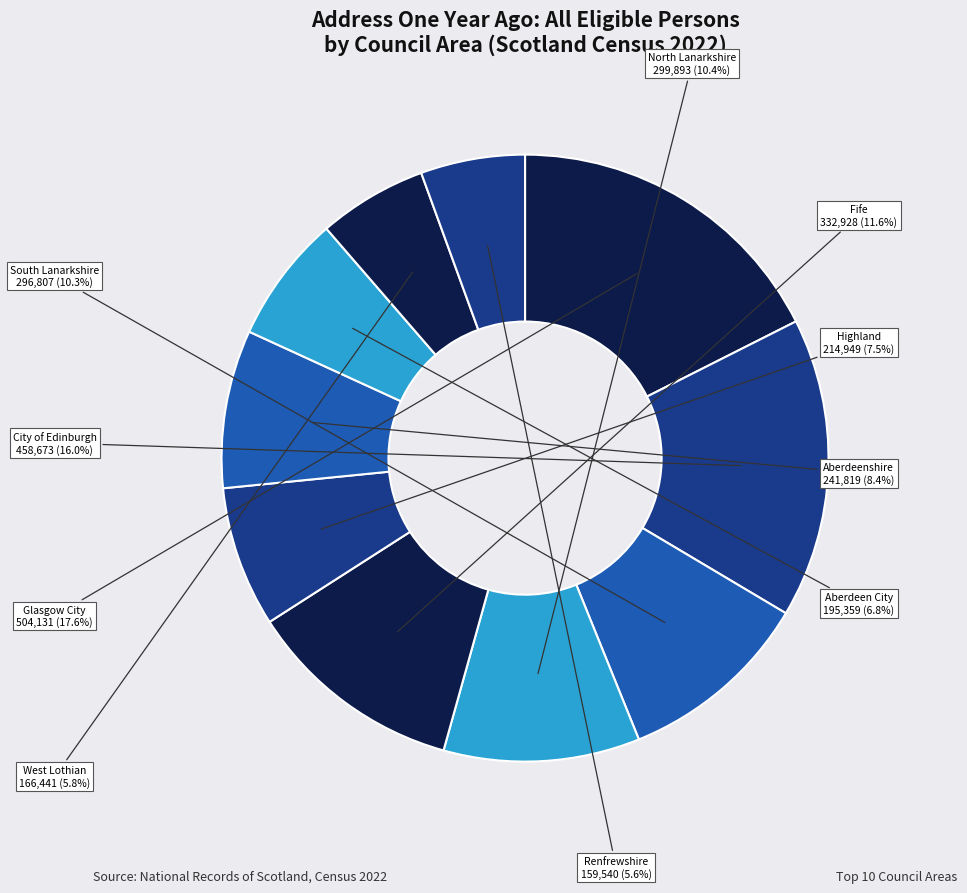

What percentage is NOT represented by Aberdeenshire?

91.6%